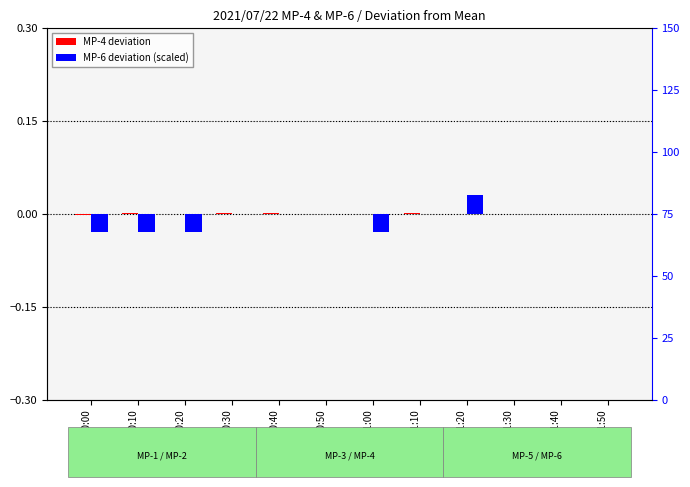

At which label does deviation from mean (MP-4) first exceed 0?

00:10